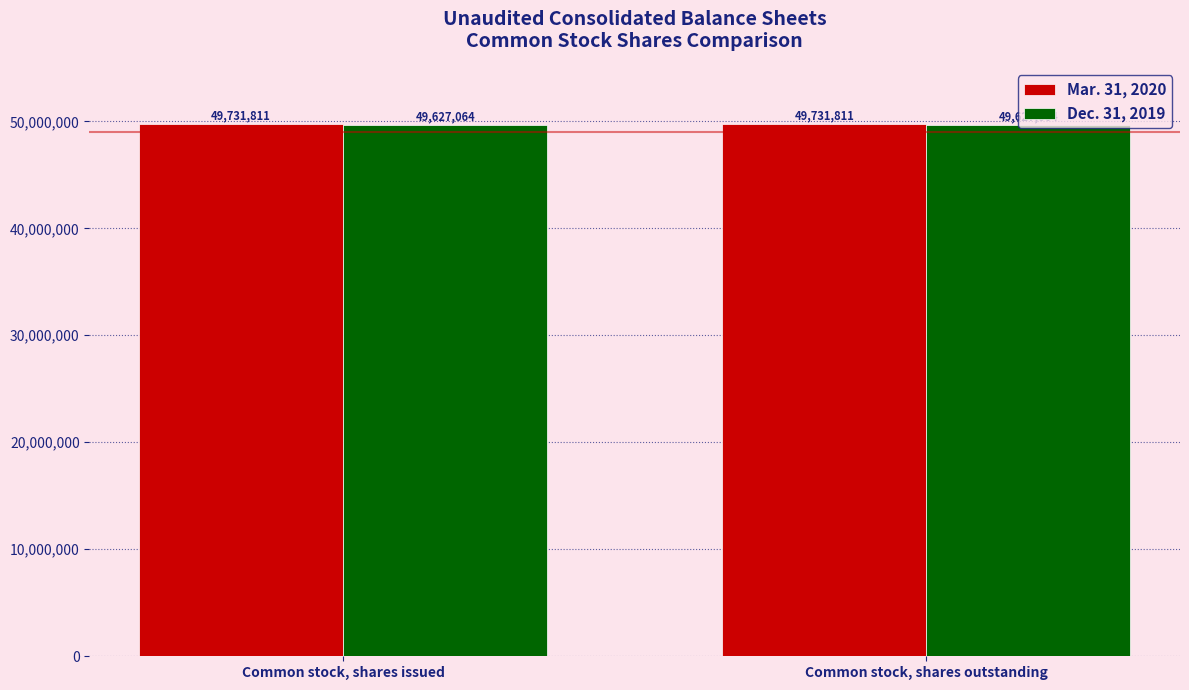

Reading left to right, what are all the values shown in this chart?

Mar. 31, 2020: Common stock, shares issued=49731811	Common stock, shares outstanding=49731811
Dec. 31, 2019: Common stock, shares issued=49627064	Common stock, shares outstanding=49627064